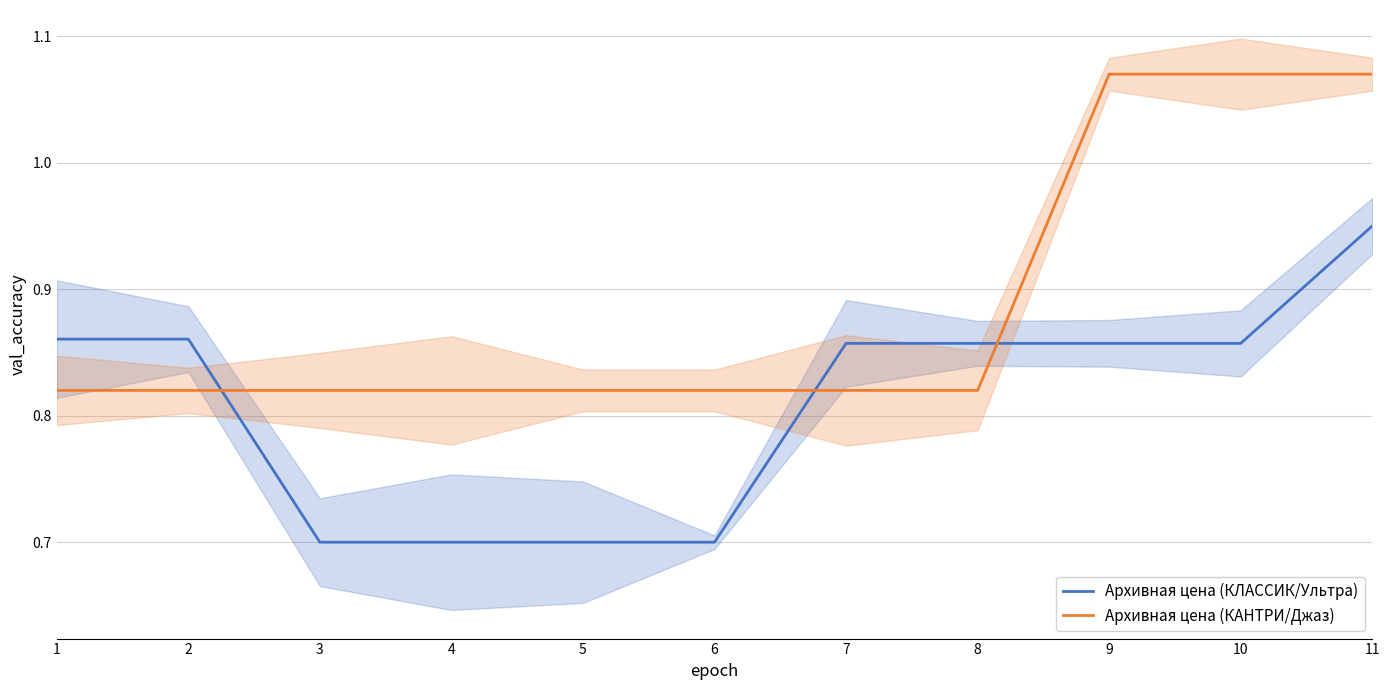

Is it true that Архивная цена (КЛАССИК/Ультра) equals 0.6 at 7?

False